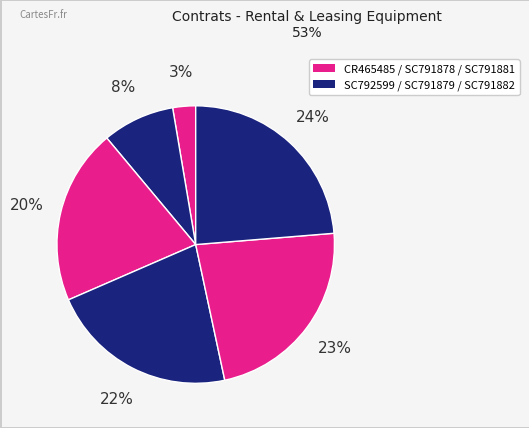

How many segments does this pie chart have?

6